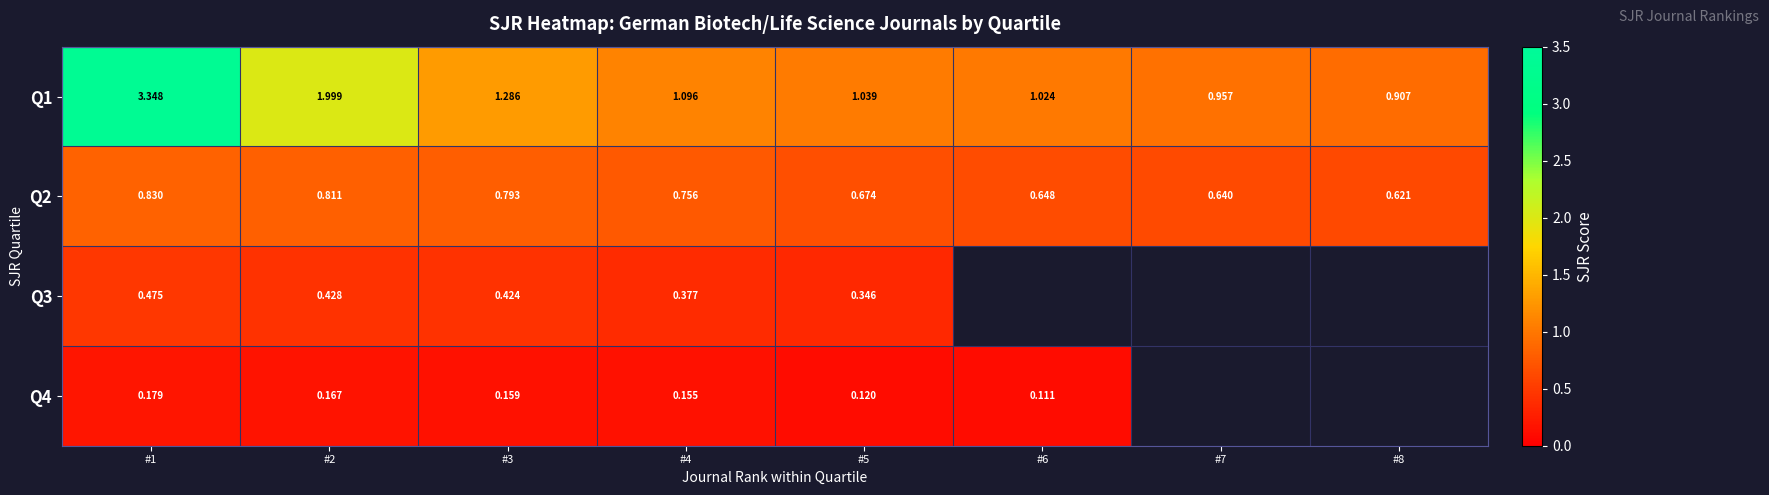

At which label is Q1 closest to 2?

#2